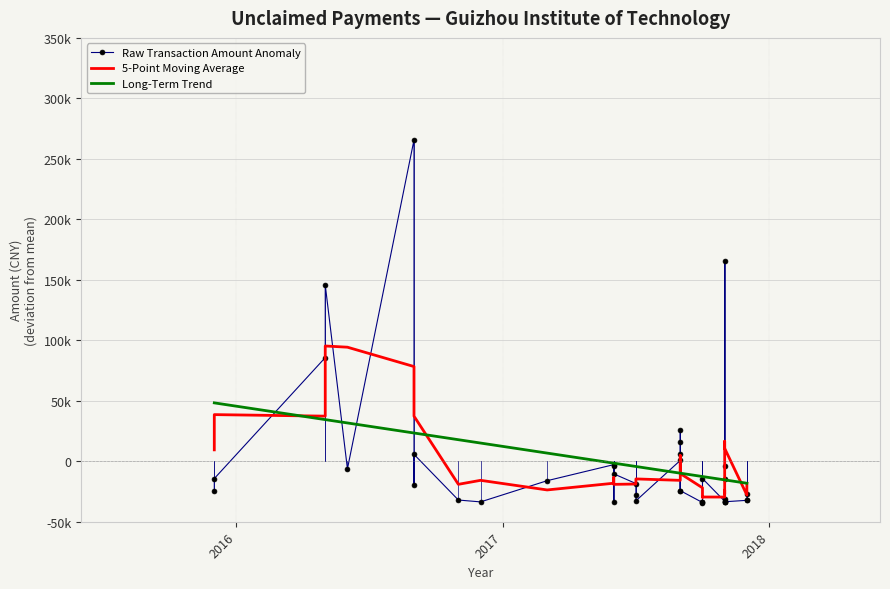

How many intersections are there between Raw Transaction Amount Anomaly and 5-Point Moving Average?

16